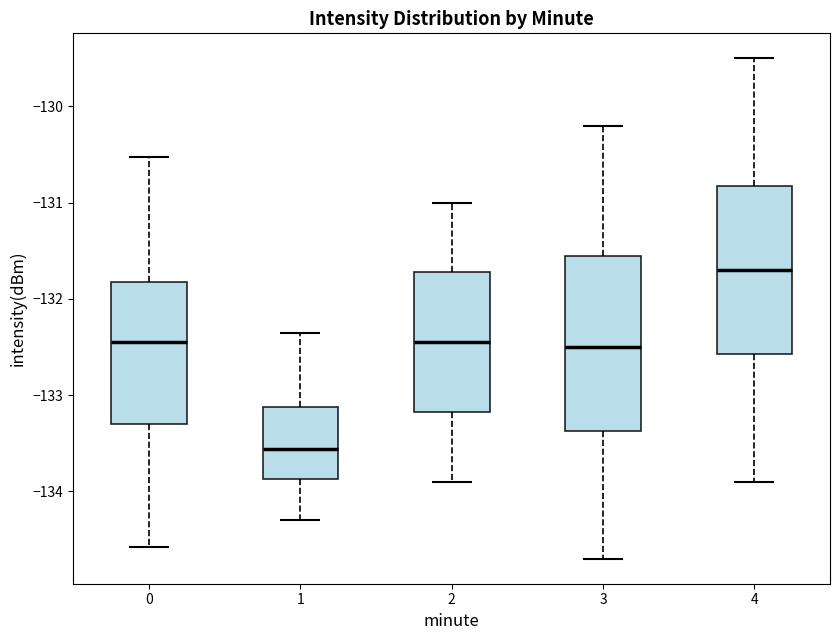

Reading left to right, transcribe this box plot: for each box, give where its median line is, the range the box spans, and where its two whiskers end, as read against the y-axis. The values are not printed on the chart, so give them approximately, as read against the axis.

0: median -132.5, box -133.3 to -131.8, whiskers -134.6 to -130.5
1: median -133.6, box -133.9 to -133.1, whiskers -134.3 to -132.4
2: median -132.4, box -133.2 to -131.7, whiskers -133.9 to -131.0
3: median -132.5, box -133.4 to -131.5, whiskers -134.7 to -130.2
4: median -131.7, box -132.6 to -130.8, whiskers -133.9 to -129.5